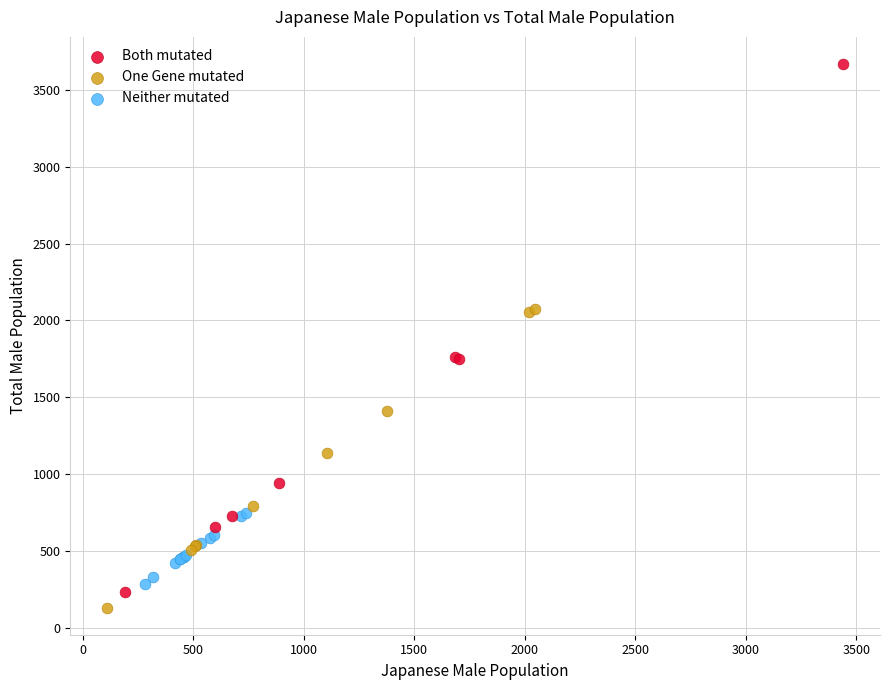

Which series has the widest spread of Y values?

Both mutated